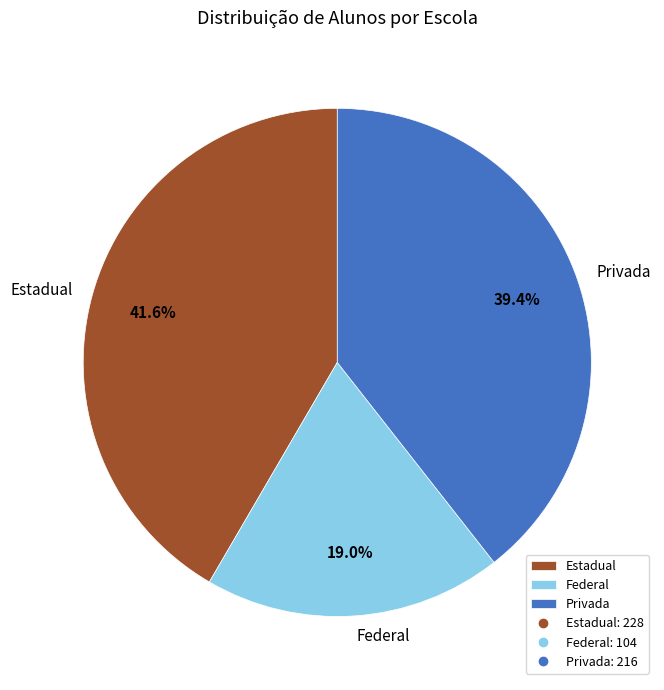

Combined, what portion of the pie is Federal and Privada?

58.4%